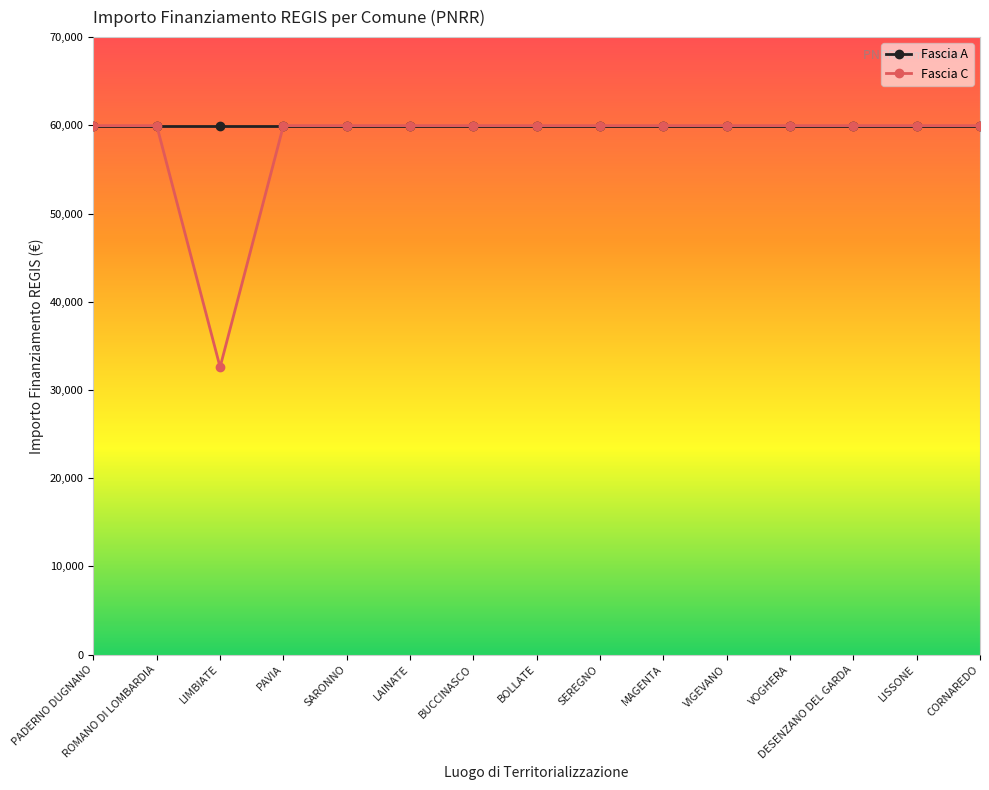

Is this an area chart (filled region under the line)?

No